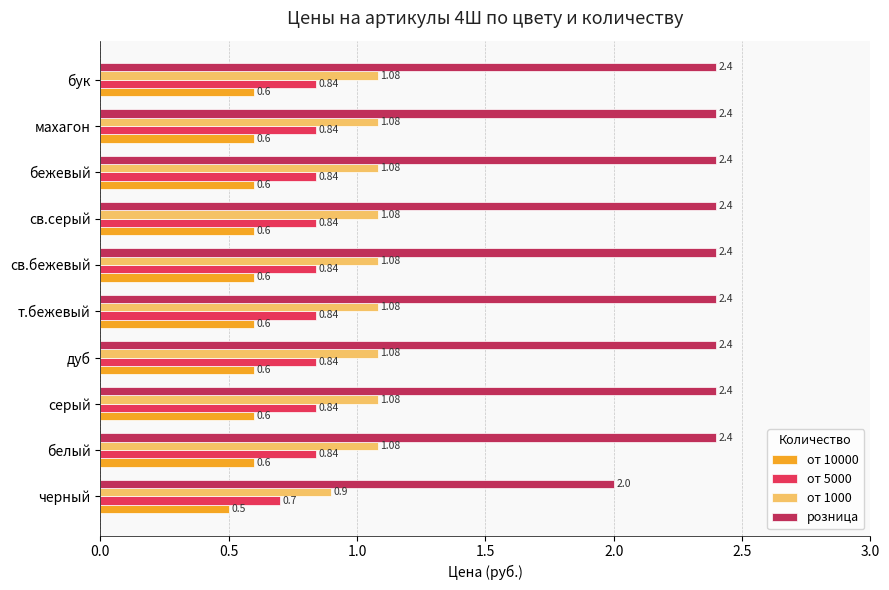

Which category has the lowest value in the от 5000 series?

черный